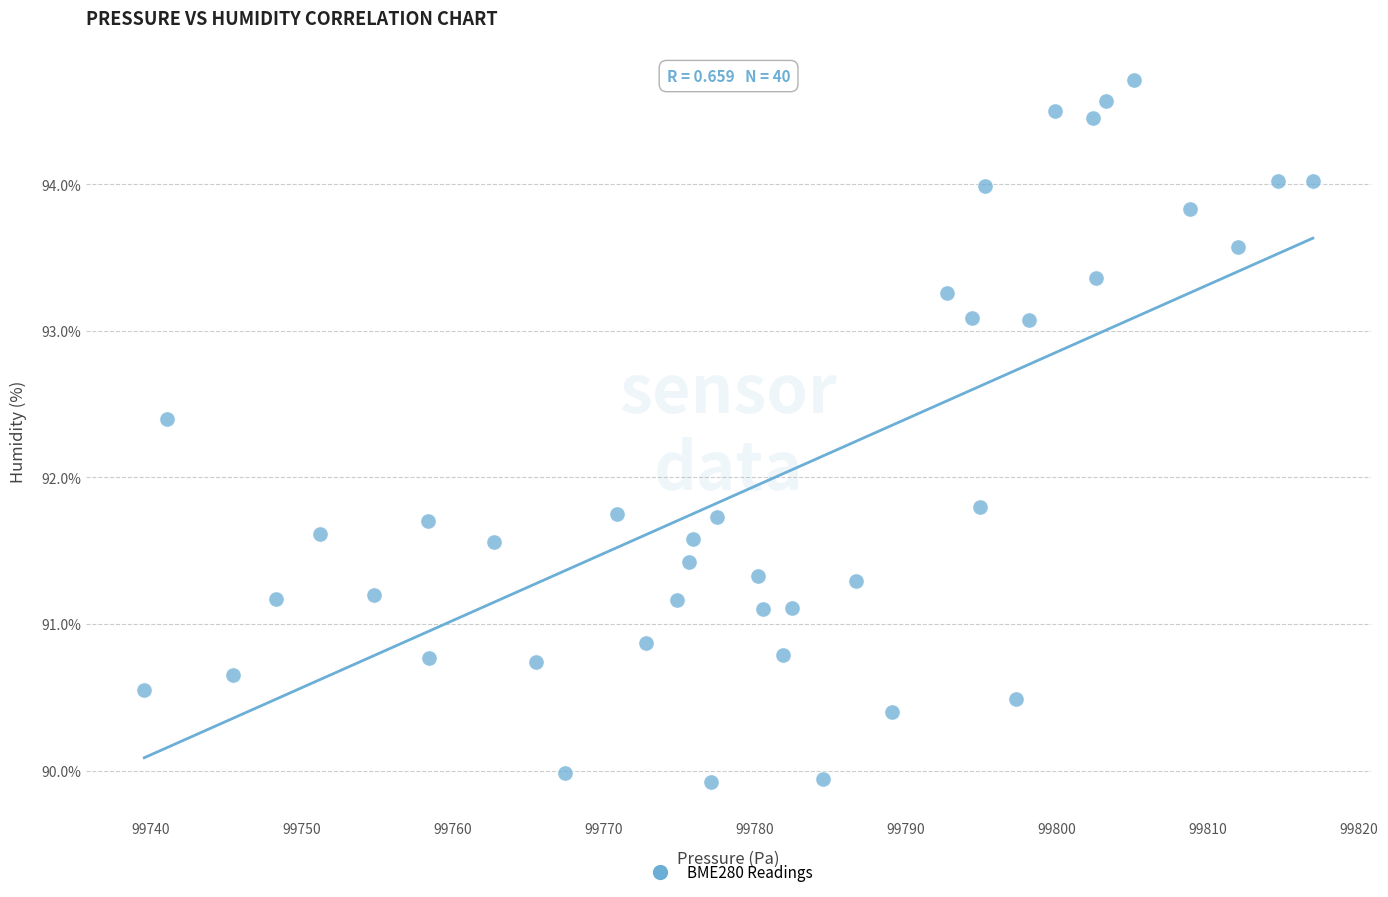

What is the range of X values (max minus min)?

77.4